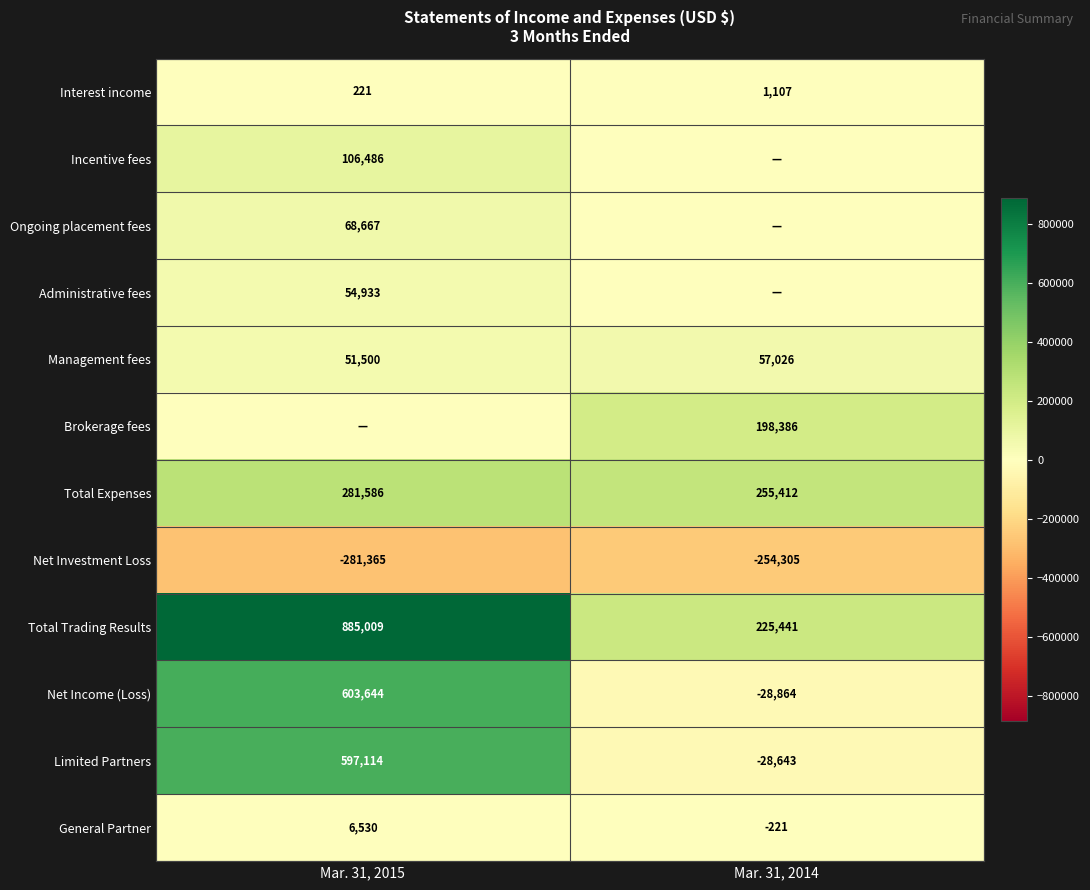

The value of Total Expenses at Mar. 31, 2014 is 255412. True or false?

True